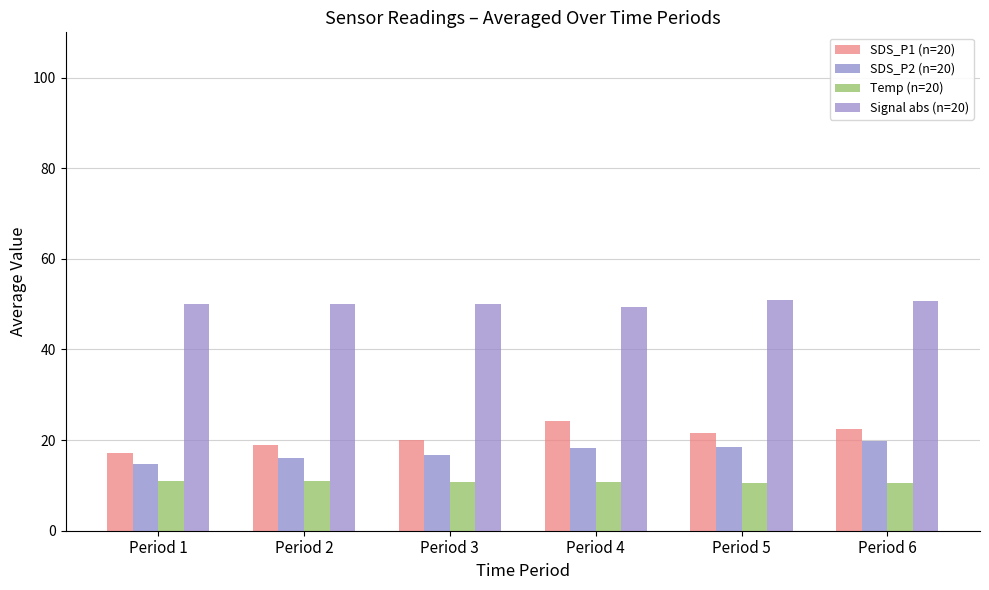

What is the average value of the SDS_P2 (n=20) series?

17.3